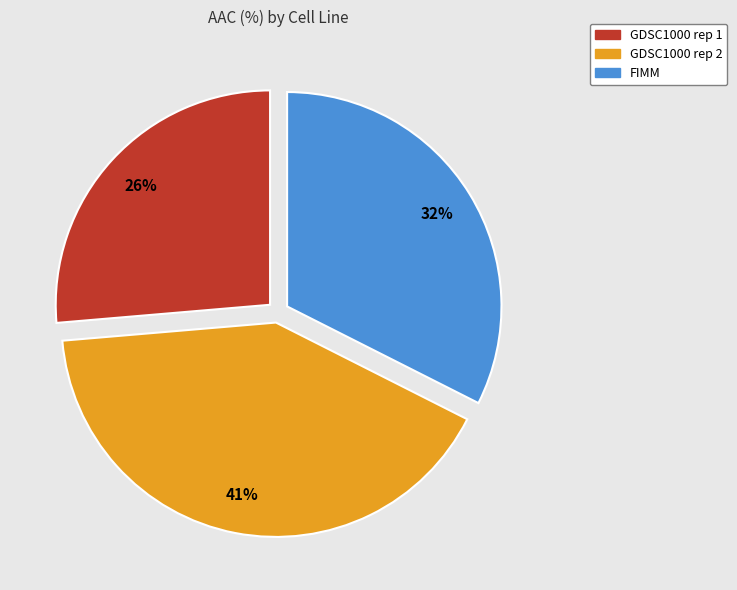

What is the ratio of the value at GDSC1000 rep 1 to the value at GDSC1000 rep 2?

0.6